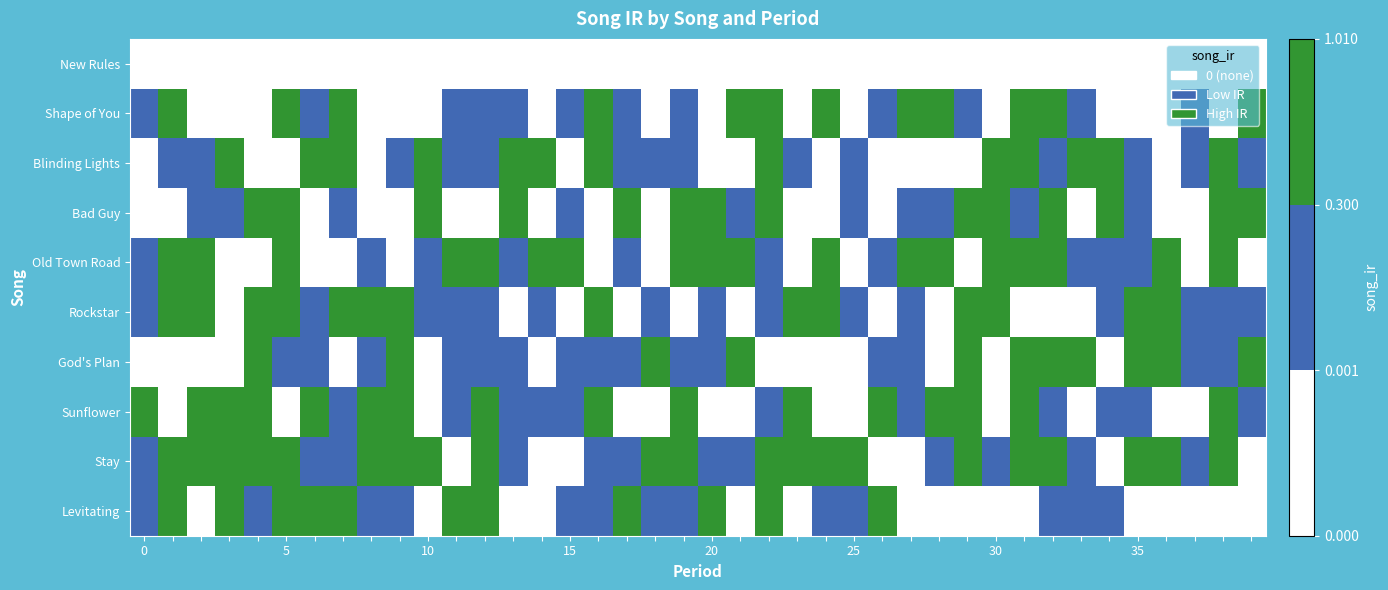

Count the number of data series in this chart.

10